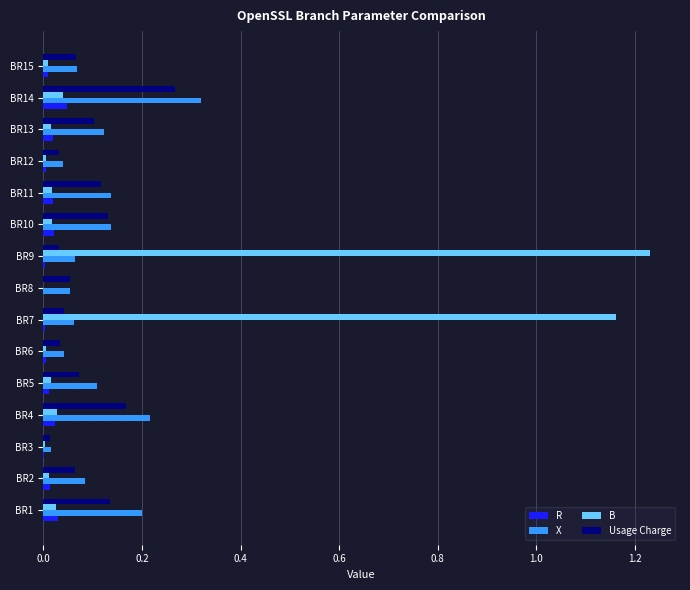

Is the value of X at BR14 greater than the value of B at BR9?

No